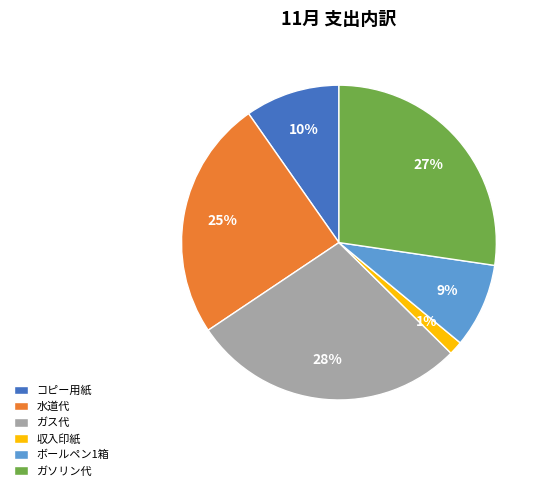

To the nearest percent, what is the average slice percentage?

17%